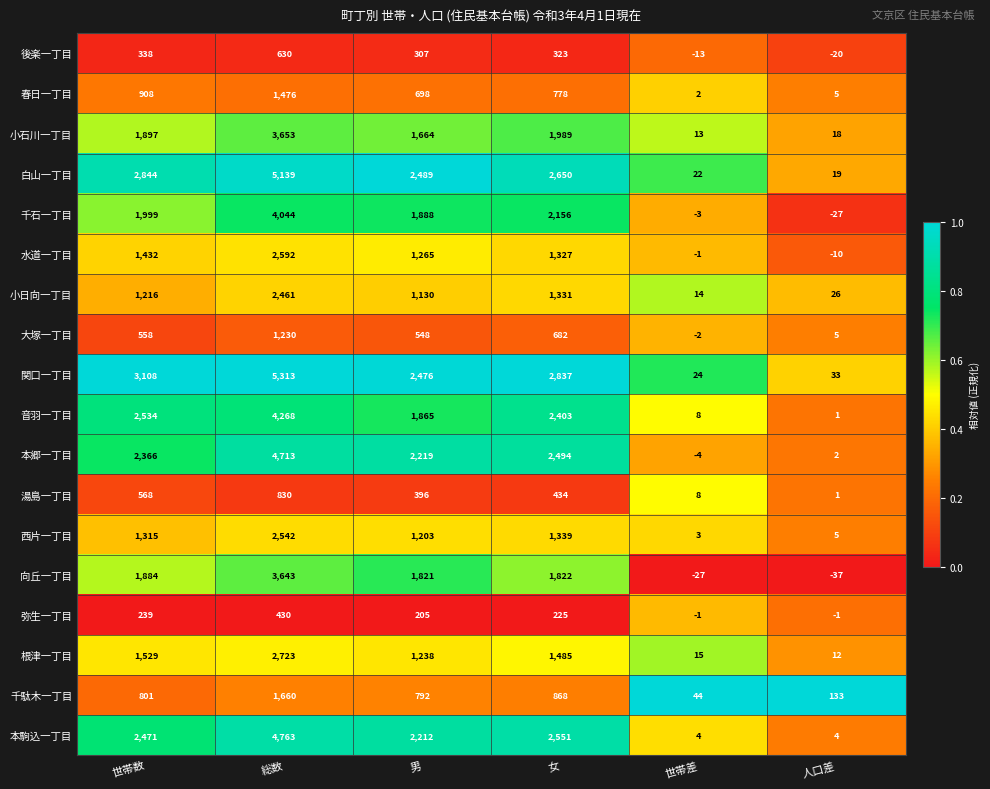

How many distinct data groups are displayed?

18